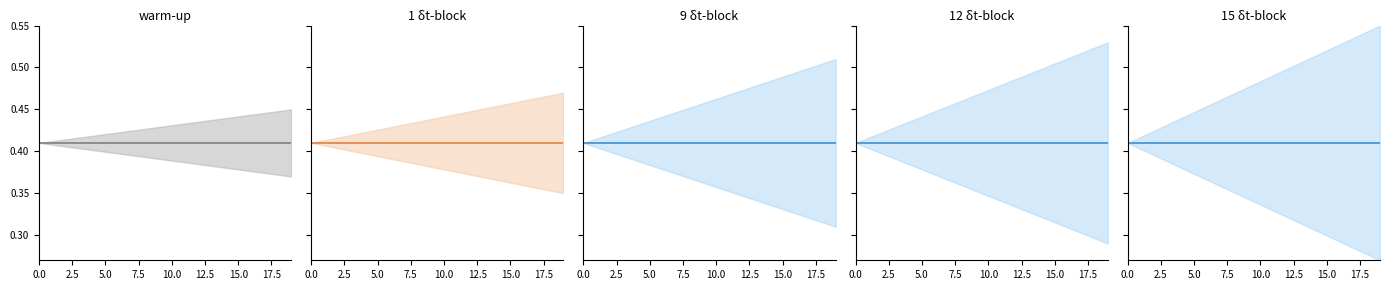

Rank the categories by Zone 0 Mean value from lowest to highest.

0, 1, 2, 3, 4, 5, 6, 7, 8, 9, 10, 11, 12, 13, 14, 15, 16, 17, 18, 19